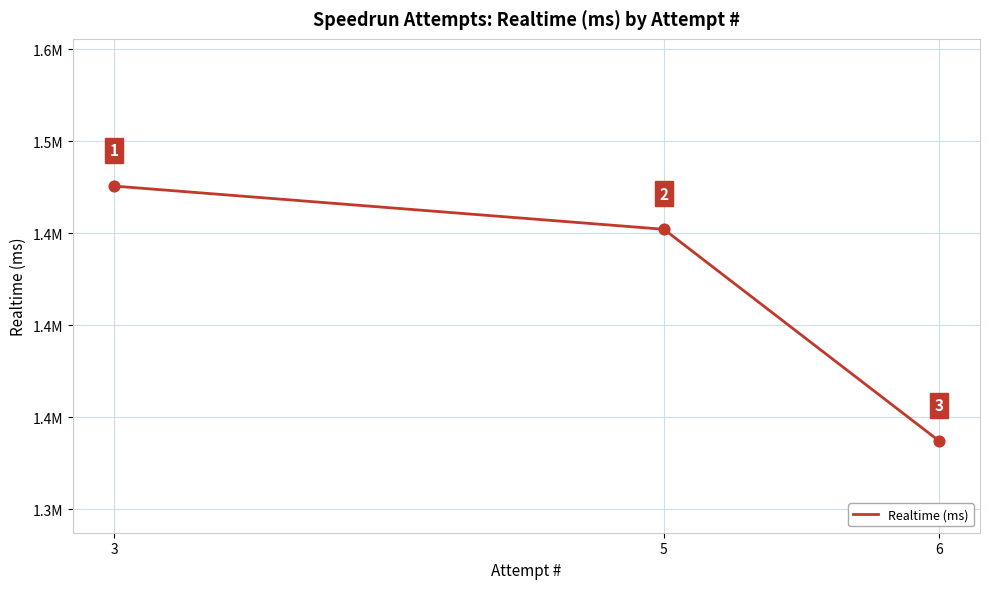

Between 5 and 3, which is larger?

3